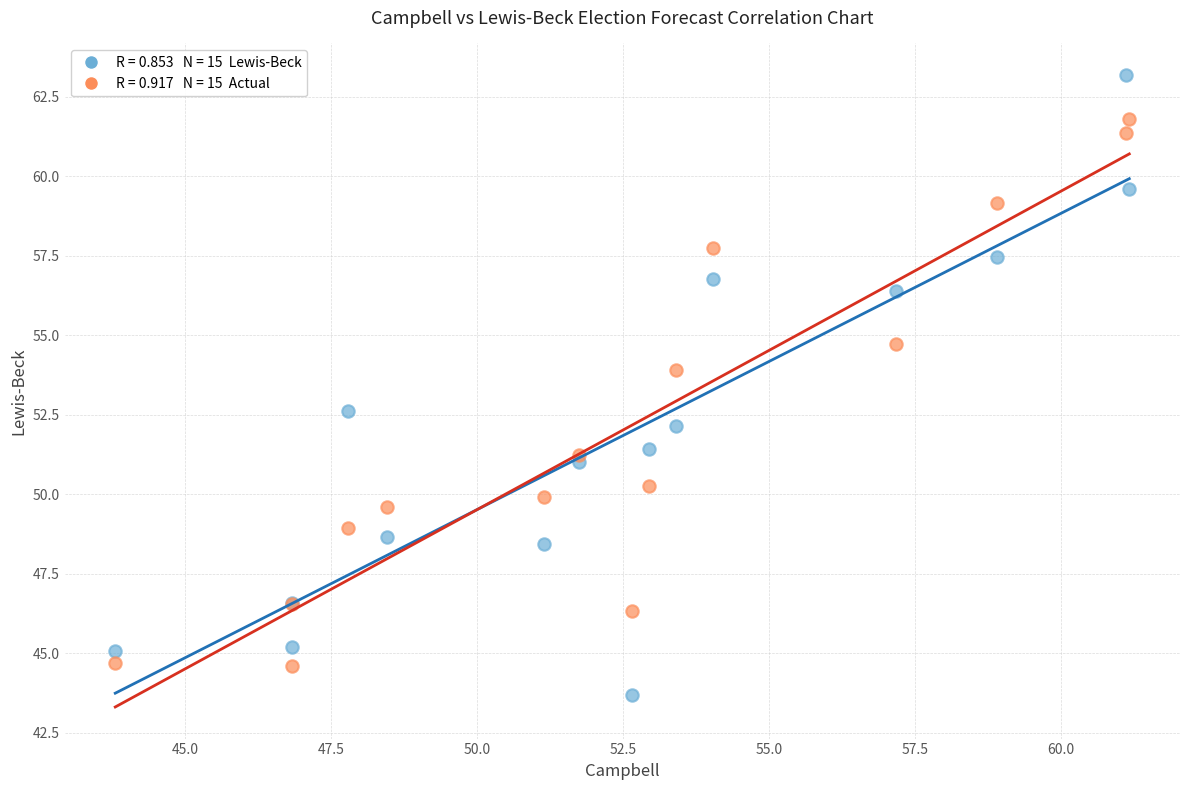

Across all series, what Y value is closest to 53?

52.6